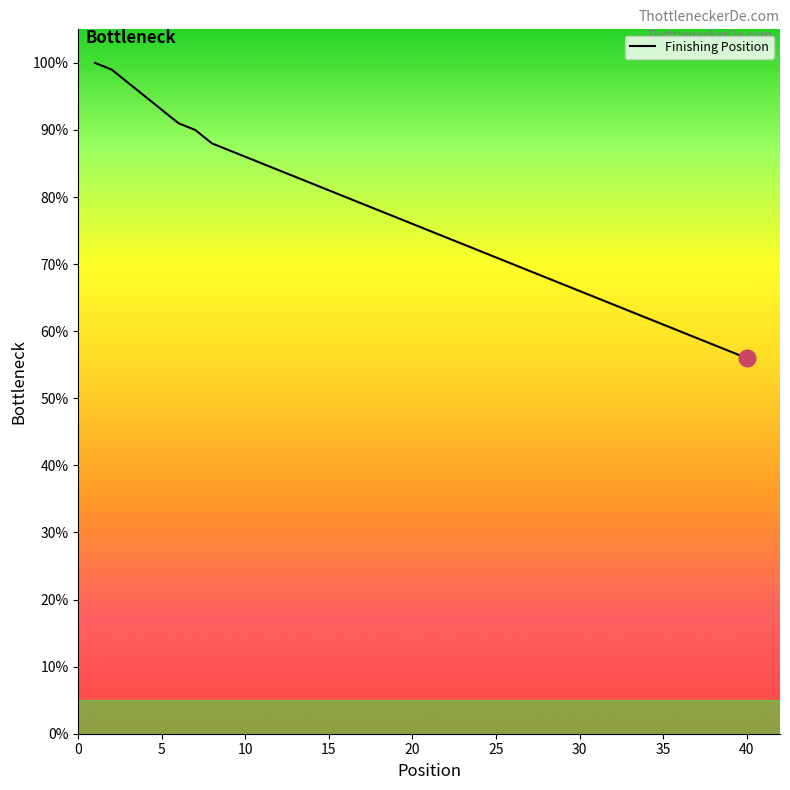

What is the greatest value displayed?

100